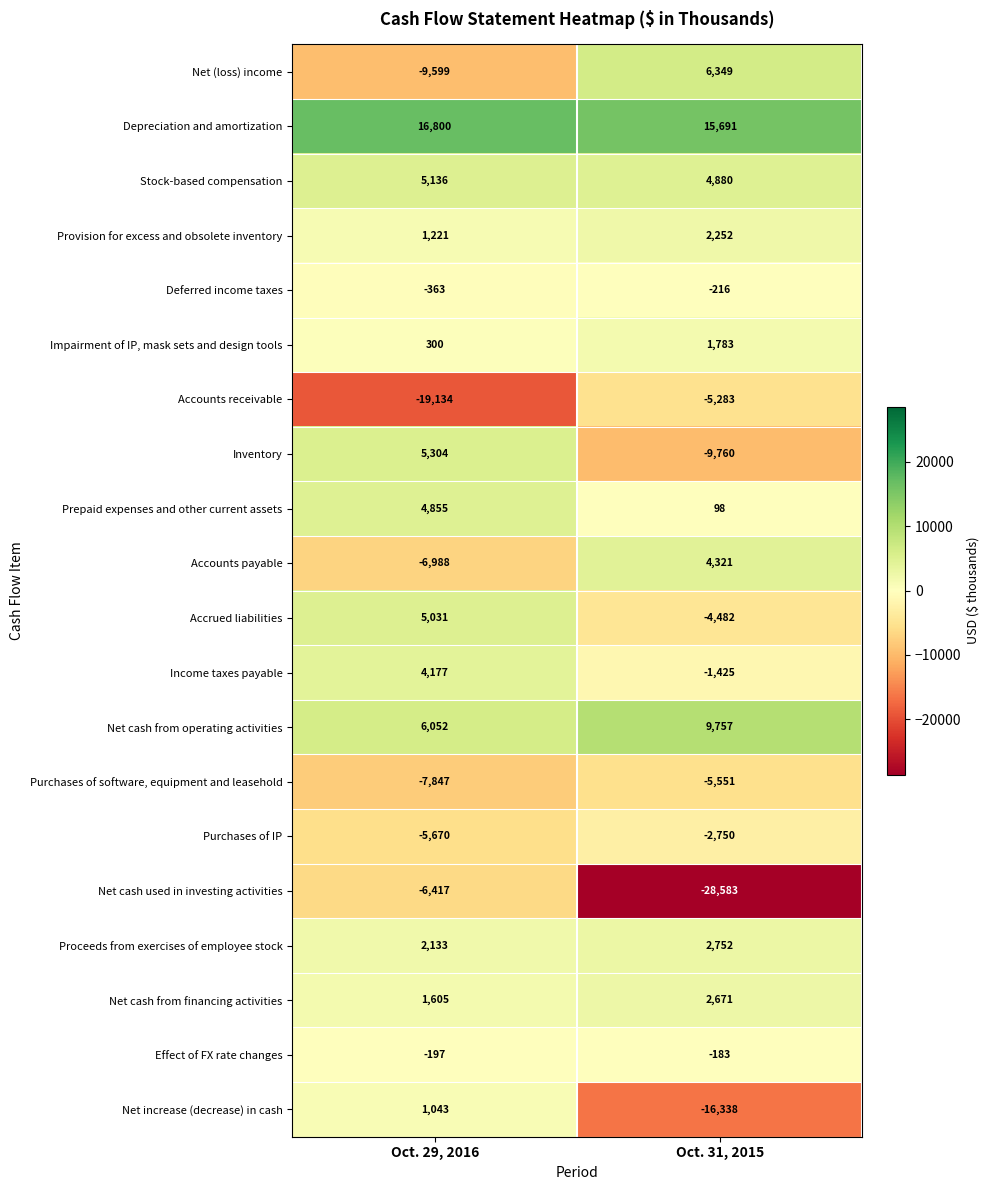

True or false: Provision for excess and obsolete inventory has a value of 1221 at Oct. 29, 2016.

True